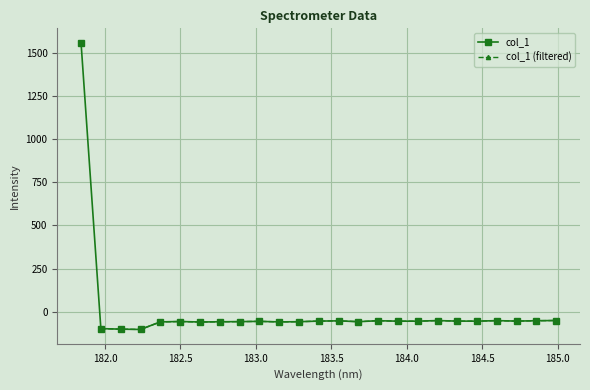

Reading left to right, extract all data points from this chart.

1558.4	-97.7	-101.0	-102.7	-58.8	-56.7	-59.5	-58.1	-57.4	-55.8	-58.9	-57.7	-54.3	-52.8	-57.6	-52.0	-54.8	-54.7	-51.3	-54.3	-54.5	-51.6	-54.3	-52.0	-50.8